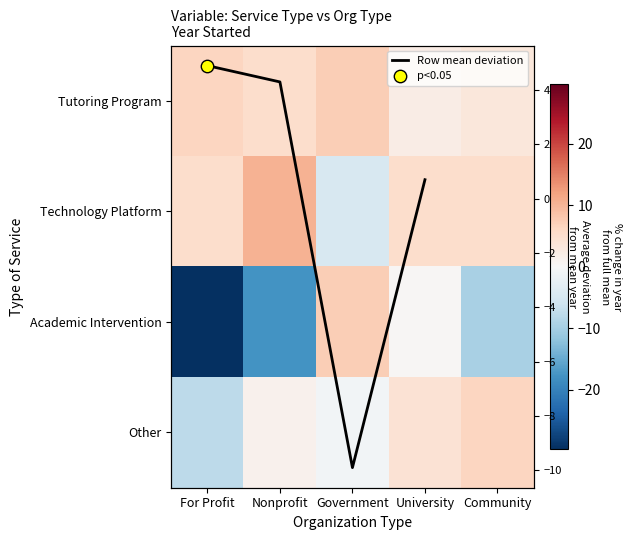

At For Profit, list the series in order from smallest to largest.

Academic Intervention, Other, Technology Platform, Tutoring Program